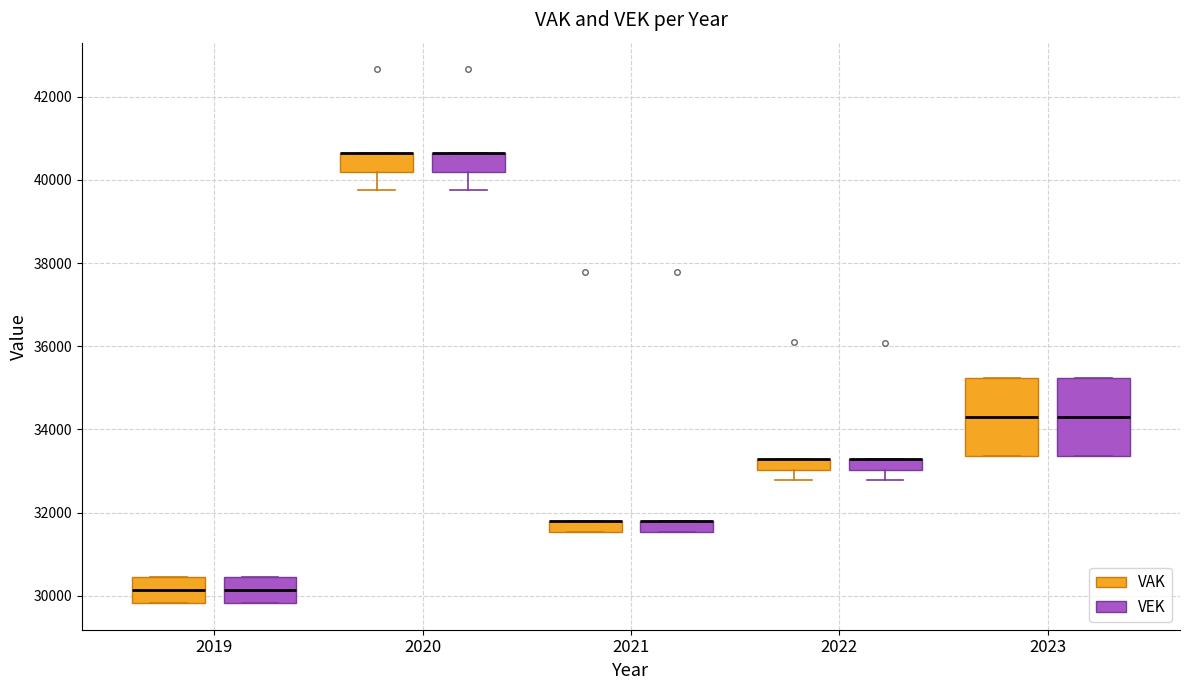

Where does the lower whisker of the box for 2022 (VEK) end on the y-axis? The values are not printed on the chart, so give them approximately, as read against the axis.

32800